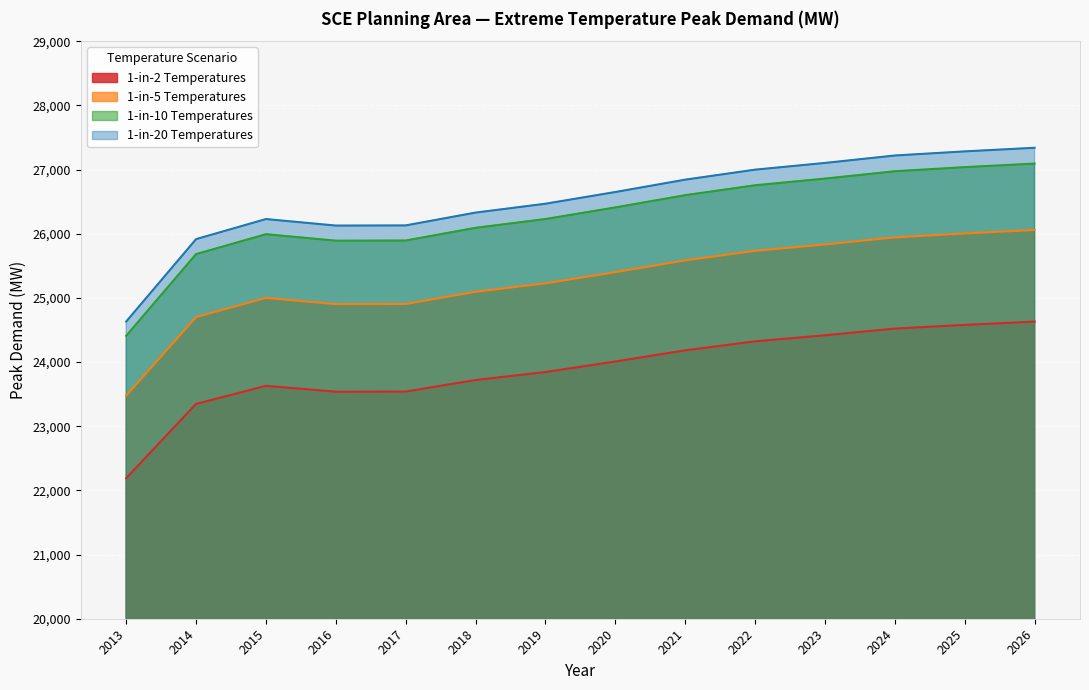

True or false: 1-in-5 Temperatures and 1-in-20 Temperatures cross at least once.

False